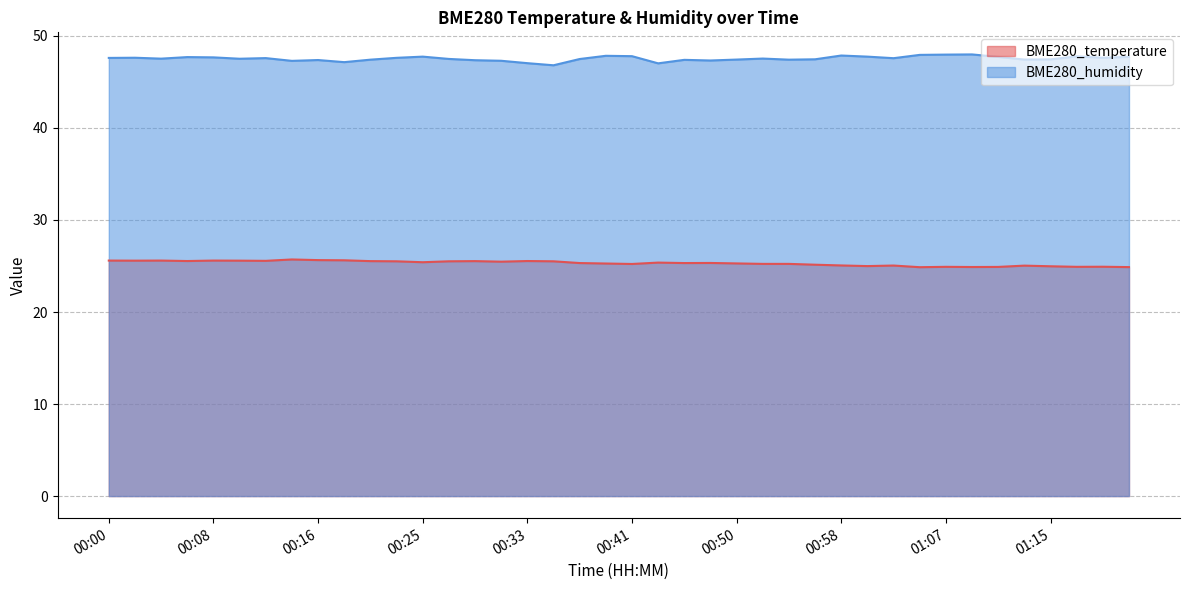

True or false: BME280_humidity and BME280_temperature cross at least once.

False